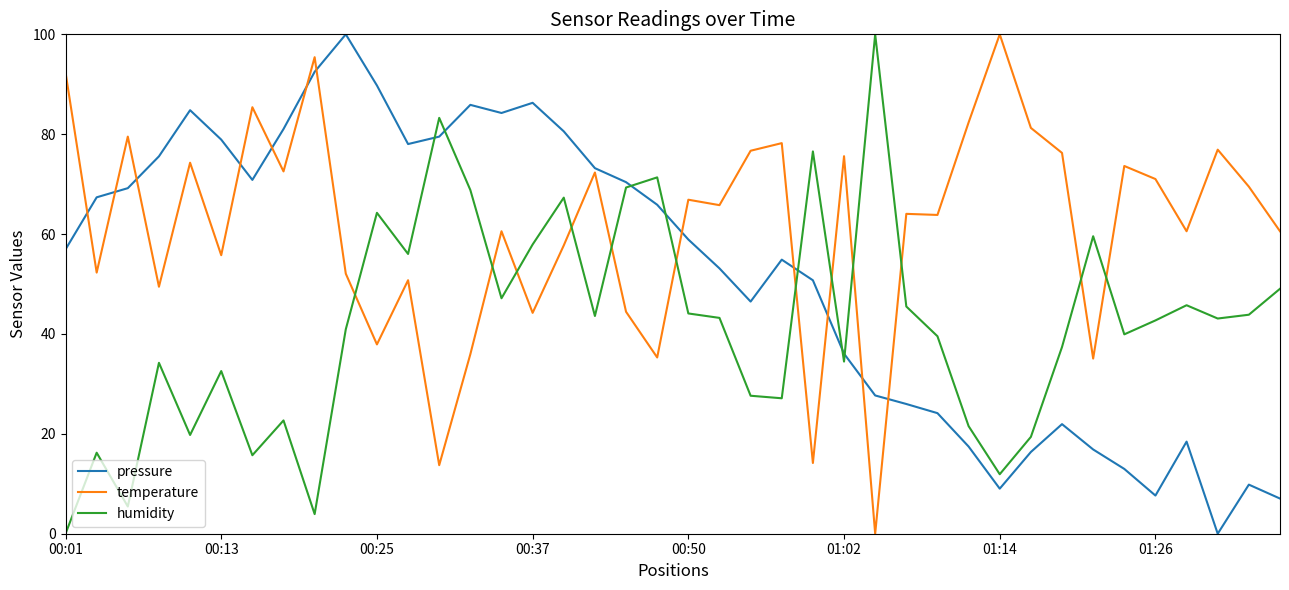

At how many categories does at least one series exceed 48?

40